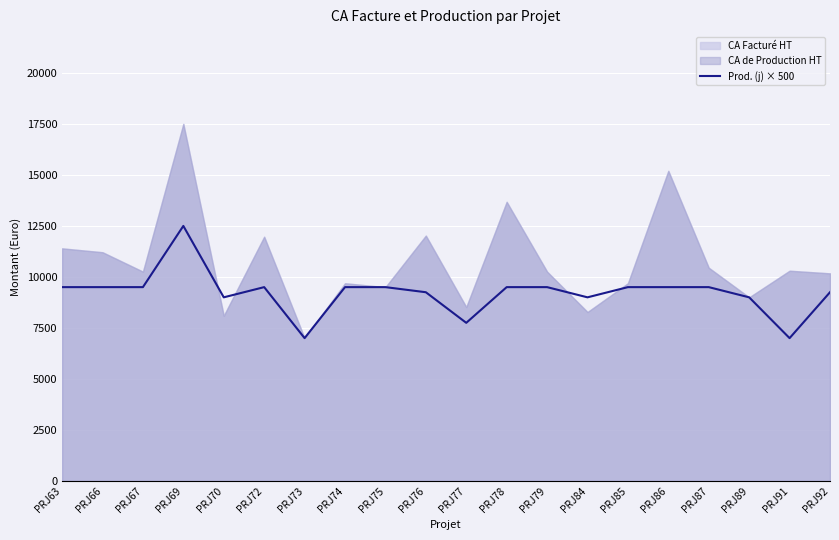

How many values exceed 9500?

1